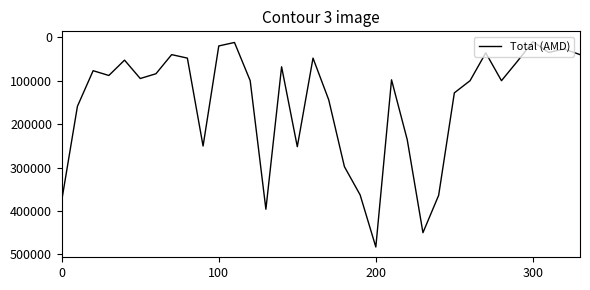

What is the greatest value displayed?

483000